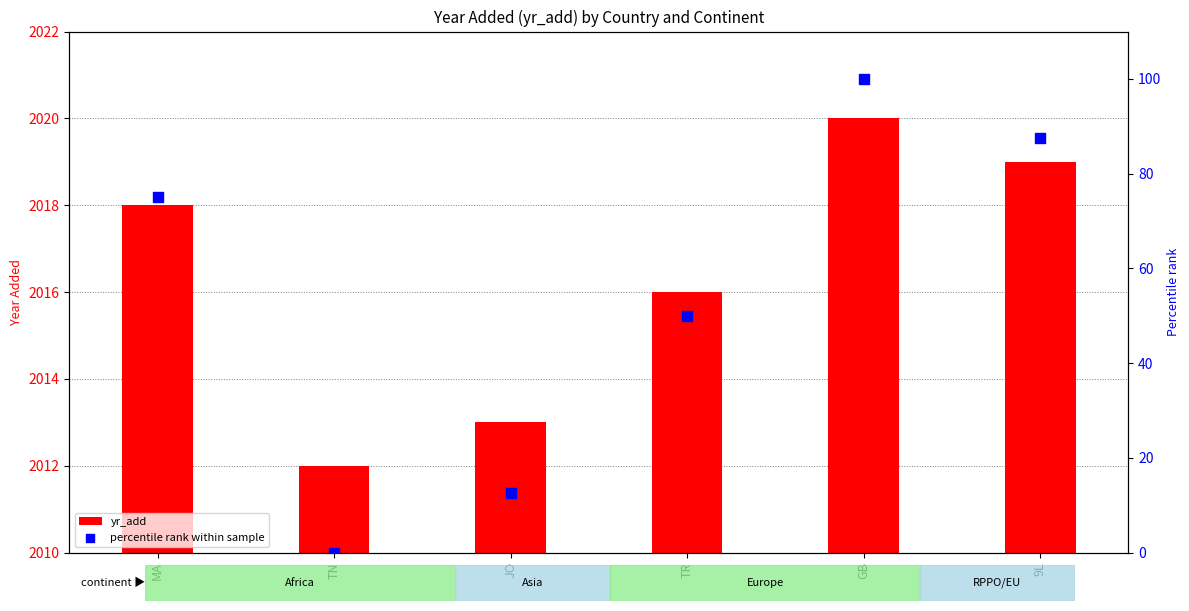

At which category is the sum across all series the highest?

GB